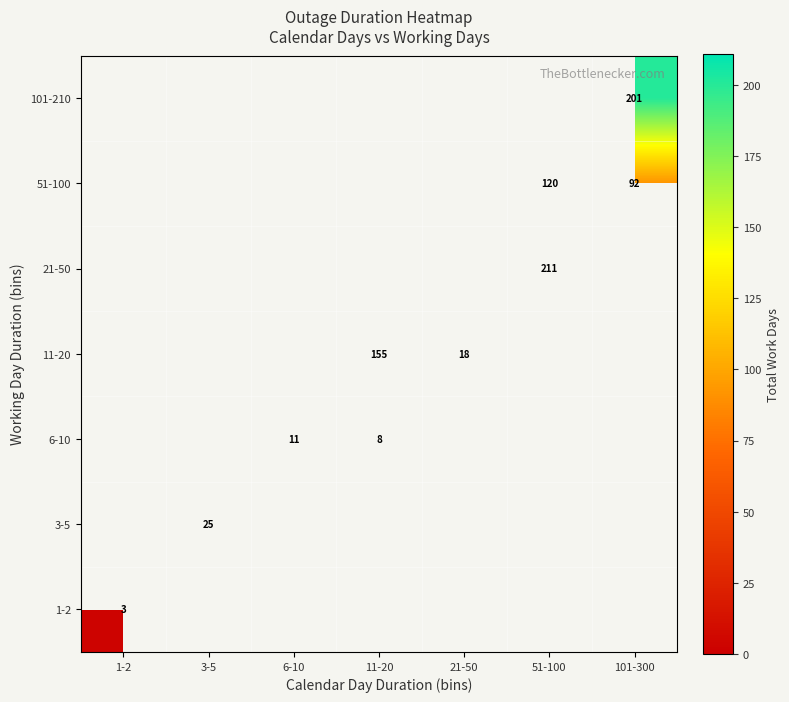

Is it true that 6-10 equals 11 at 6-10?

True